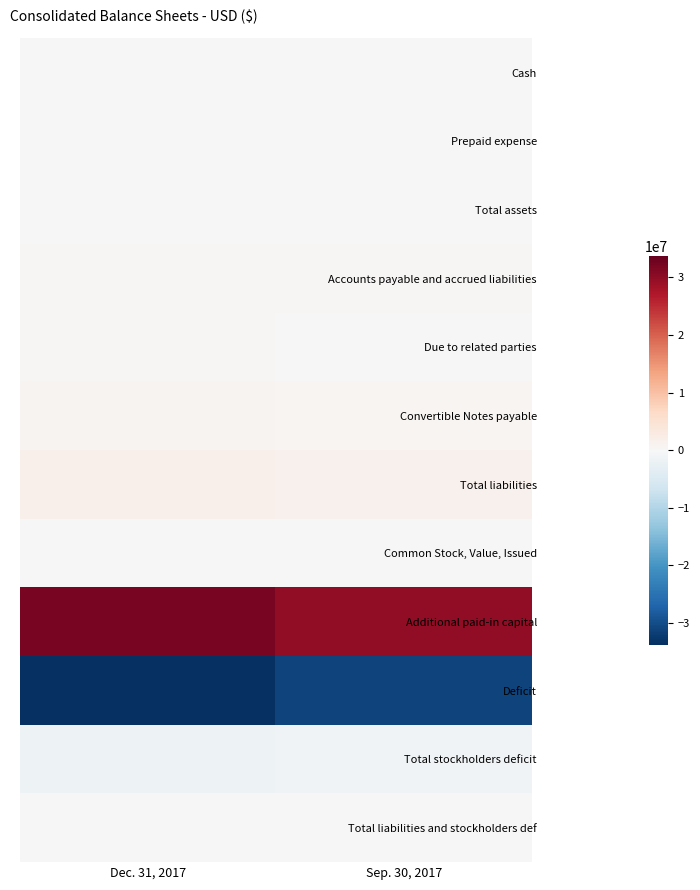

Which series has the largest total across all categories?

Additional paid-in capital